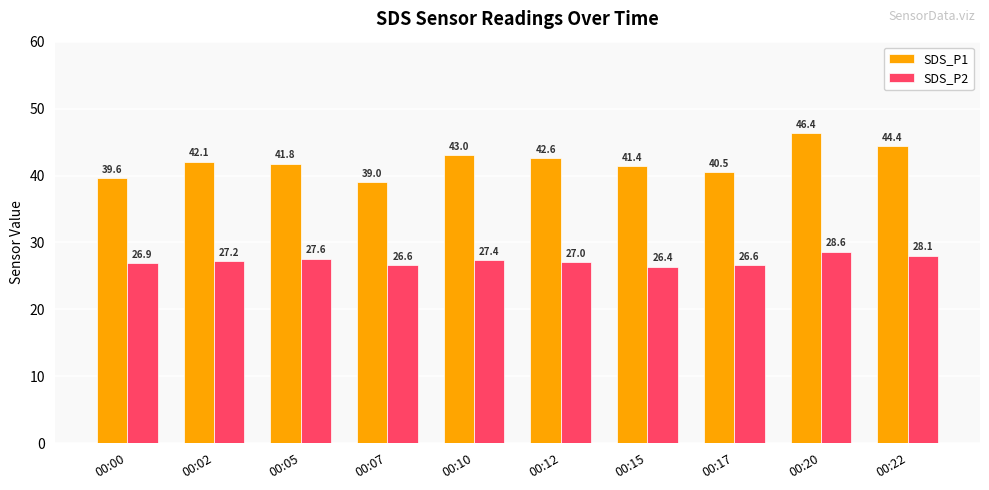

What is the value of the SDS_P2 bar at the 4th from the left?

26.6